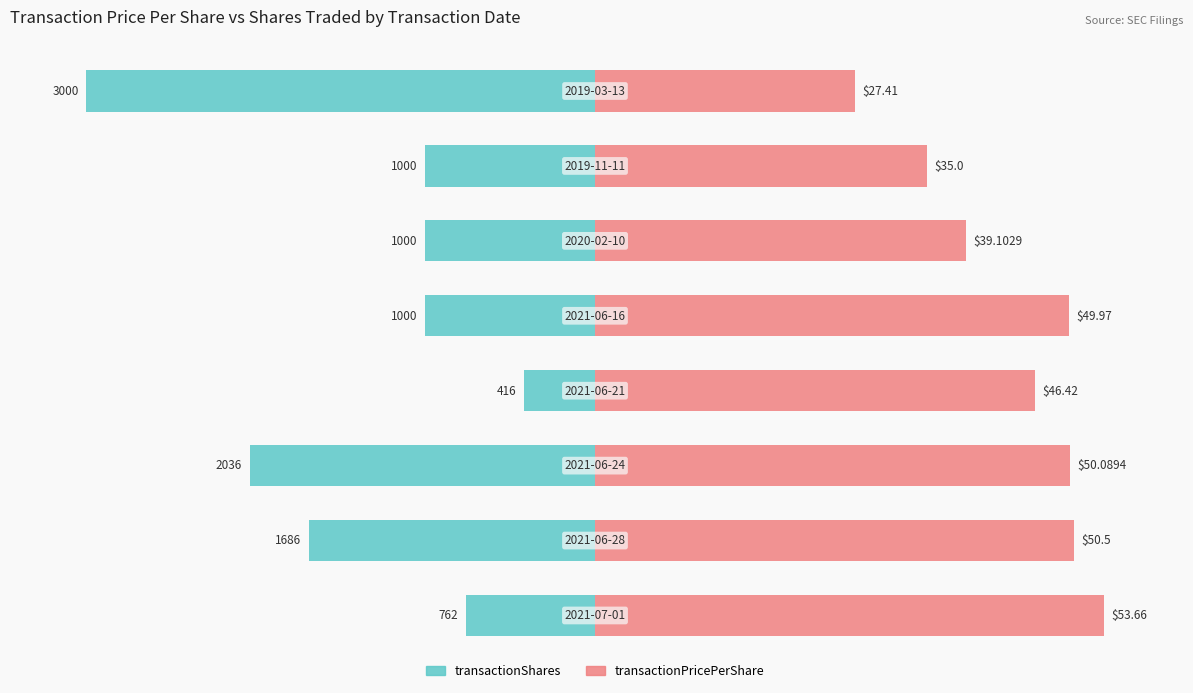

How many distinct data groups are displayed?

2